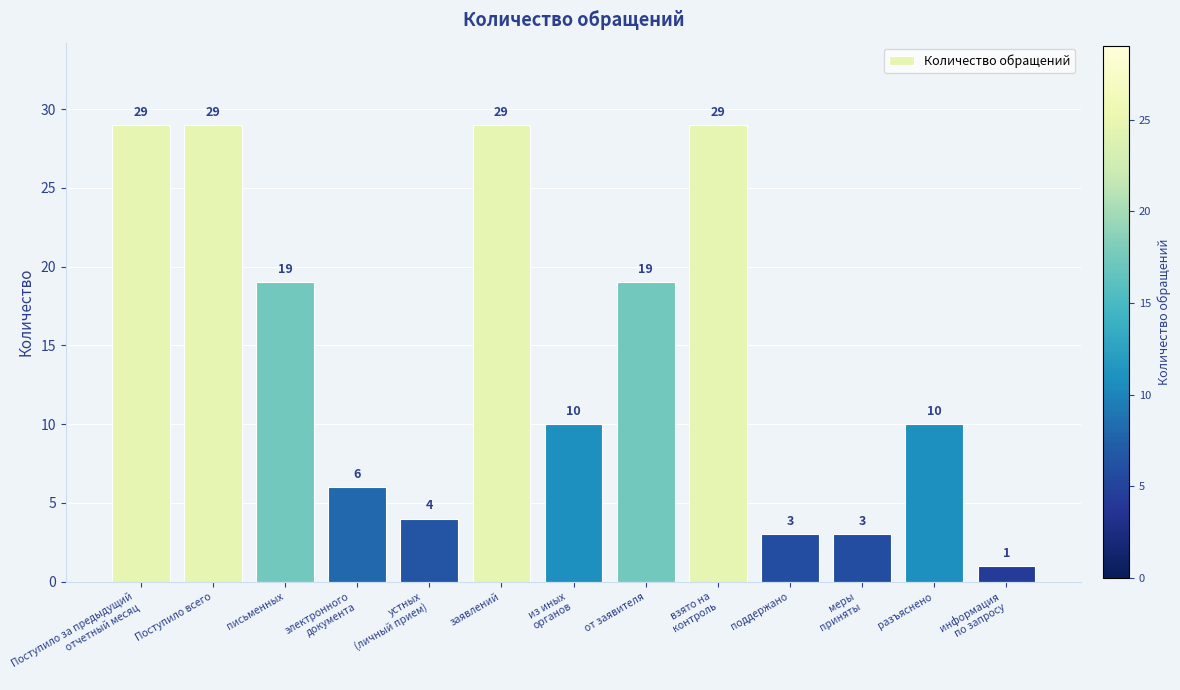

Reading left to right, list all the values displayed in this chart.

29	29	19	6	4	29	10	19	29	3	3	10	1